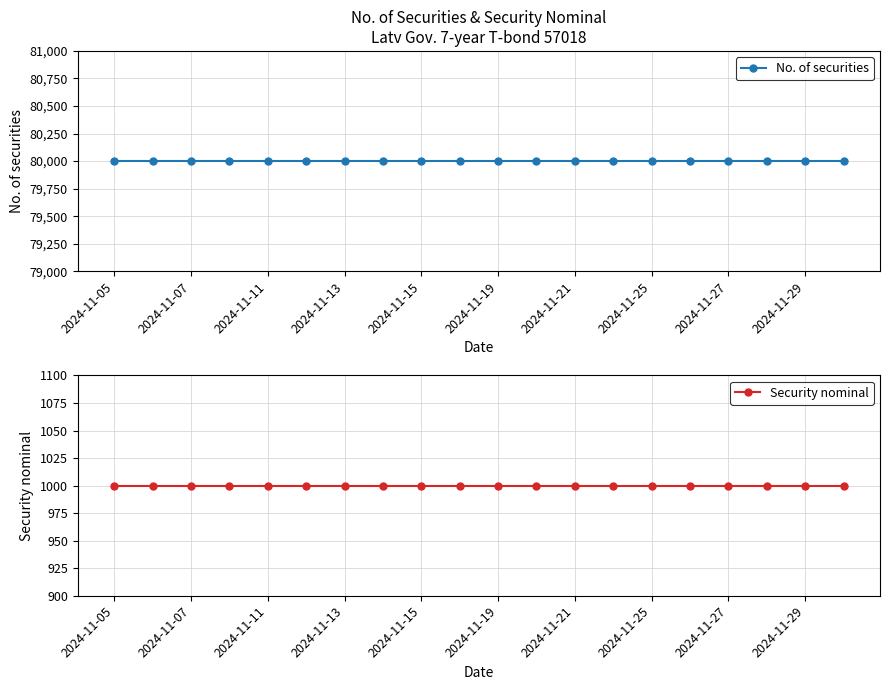

True or false: Security nominal and No. of securities intersect in this chart.

False